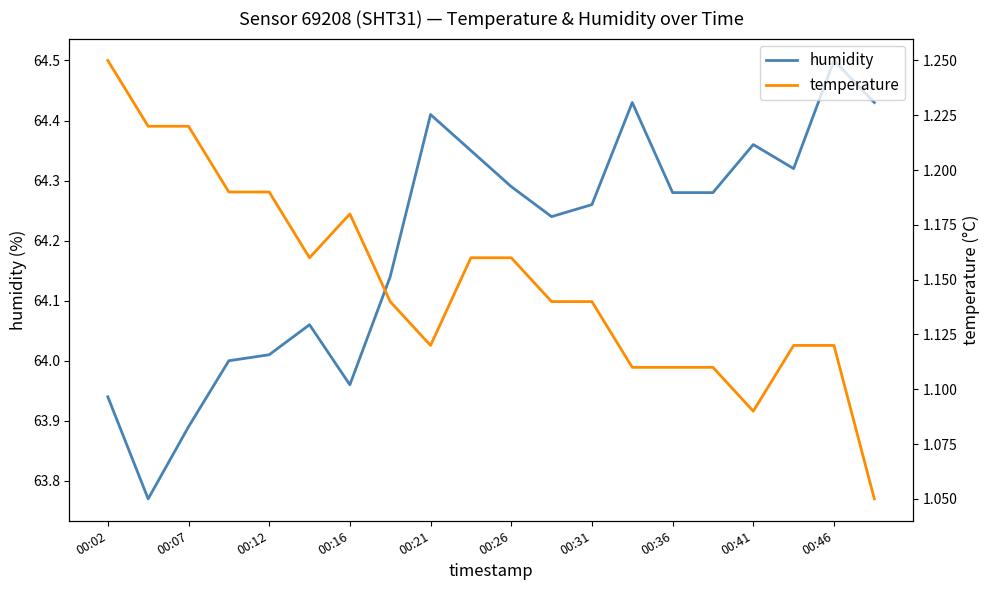

What is the highest value of the humidity series?

64.5